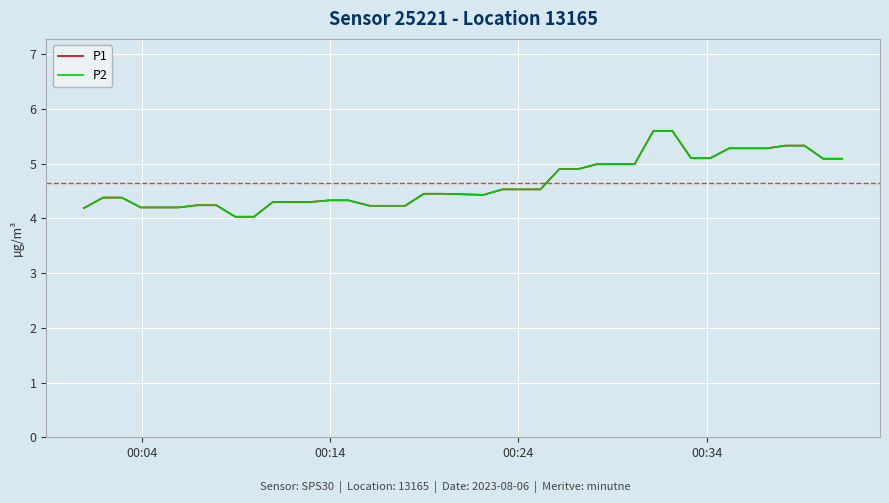

Reading left to right, list all the values displayed in this chart.

P1: 4.2	4.4	4.4	4.2	4.2	4.2	4.2	4.2	4.0	4.0	4.3	4.3	4.3	4.3	4.3	4.2	4.2	4.2	4.5	4.5	4.4	4.5	4.5	4.5	4.9	4.9	5.0	5.0	5.0	5.6	5.6	5.1	5.1	5.3	5.3	5.3	5.3	5.3	5.1	5.1
P2: 4.2	4.4	4.4	4.2	4.2	4.2	4.2	4.2	4.0	4.0	4.3	4.3	4.3	4.3	4.3	4.2	4.2	4.2	4.5	4.5	4.4	4.5	4.5	4.5	4.9	4.9	5.0	5.0	5.0	5.6	5.6	5.1	5.1	5.3	5.3	5.3	5.3	5.3	5.1	5.1